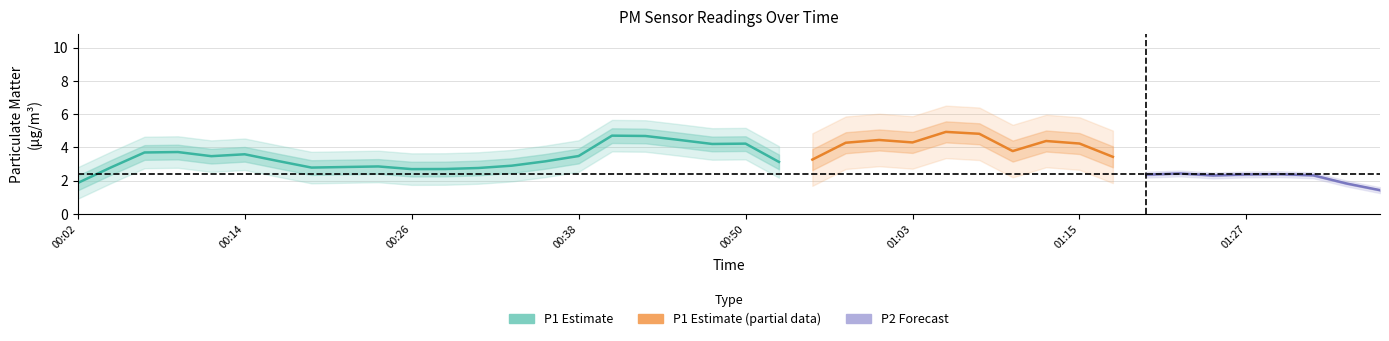

Which series has the largest total across all categories?

P1